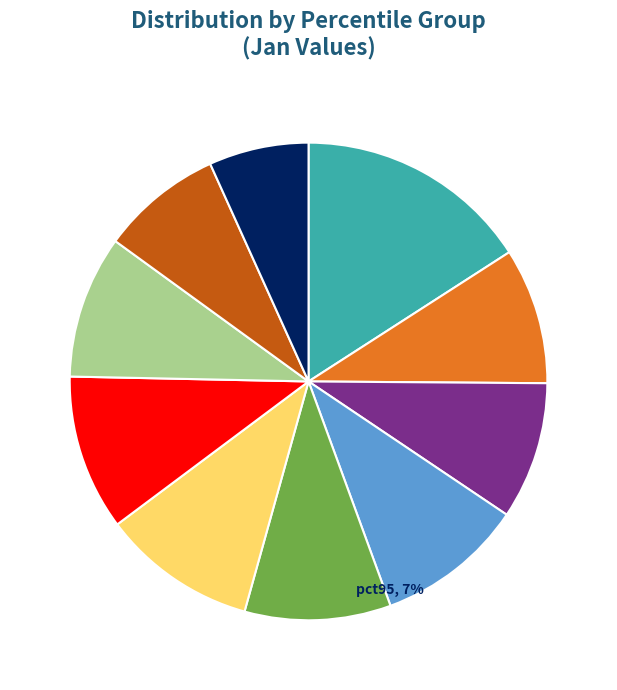

To the nearest percent, what is the difference between the largest and smallest slice percentages?

9%